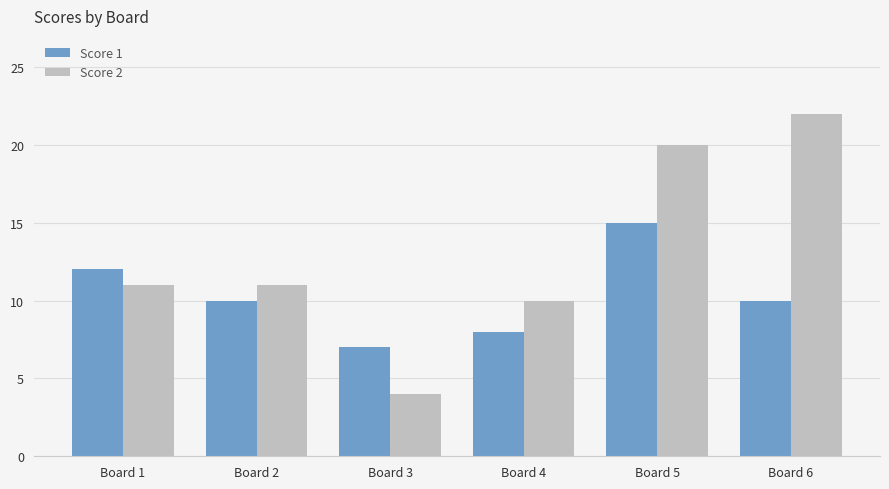

What is the total value across all series at Board 3?

11